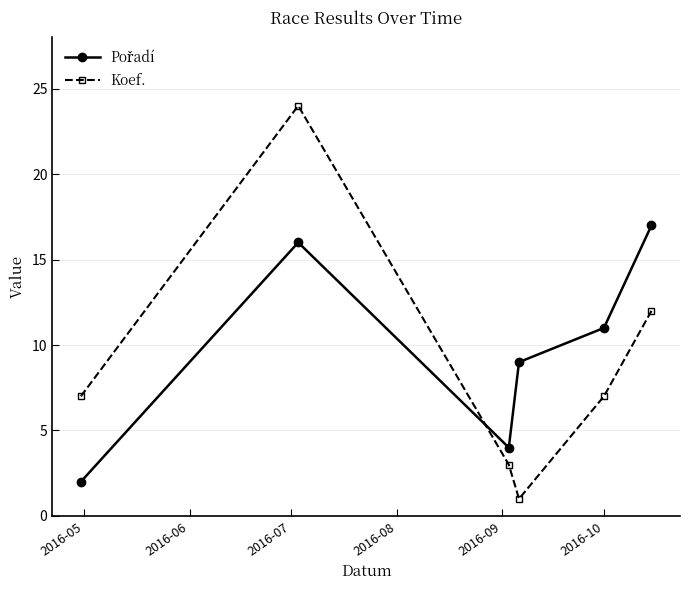

In Koef., how many points are lower than both neighbors (excluding endpoints)?

1